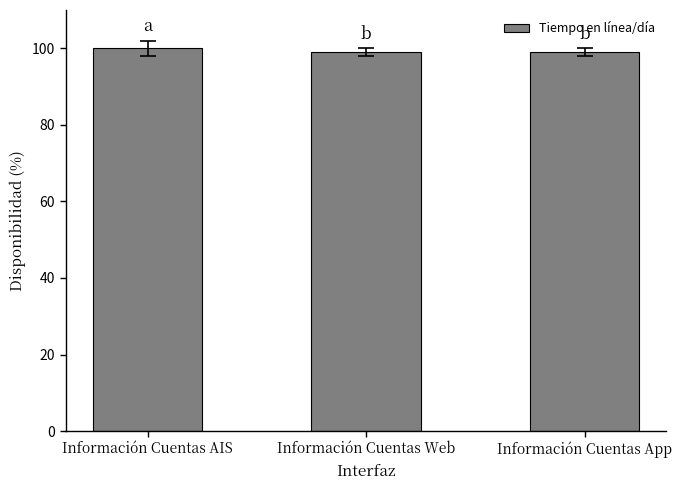

What is the minimum value shown in the chart?

99.0